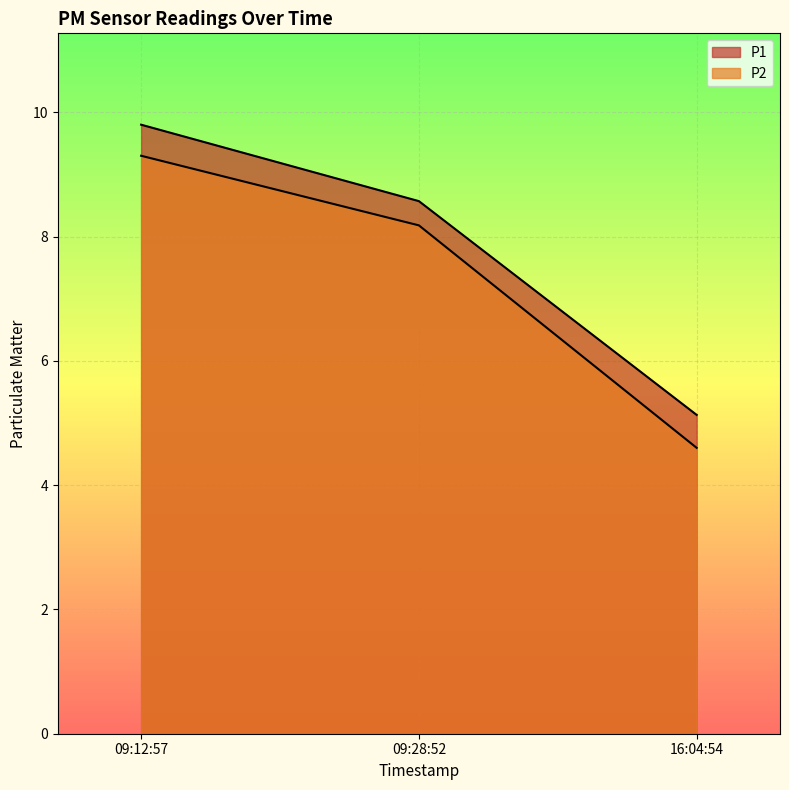

Which series has the largest total across all categories?

P1